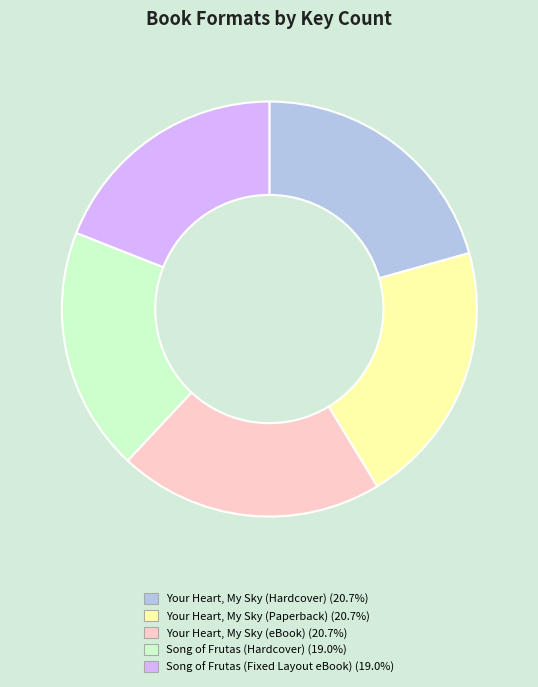

Is there any slice that represents more than half of the pie?

No